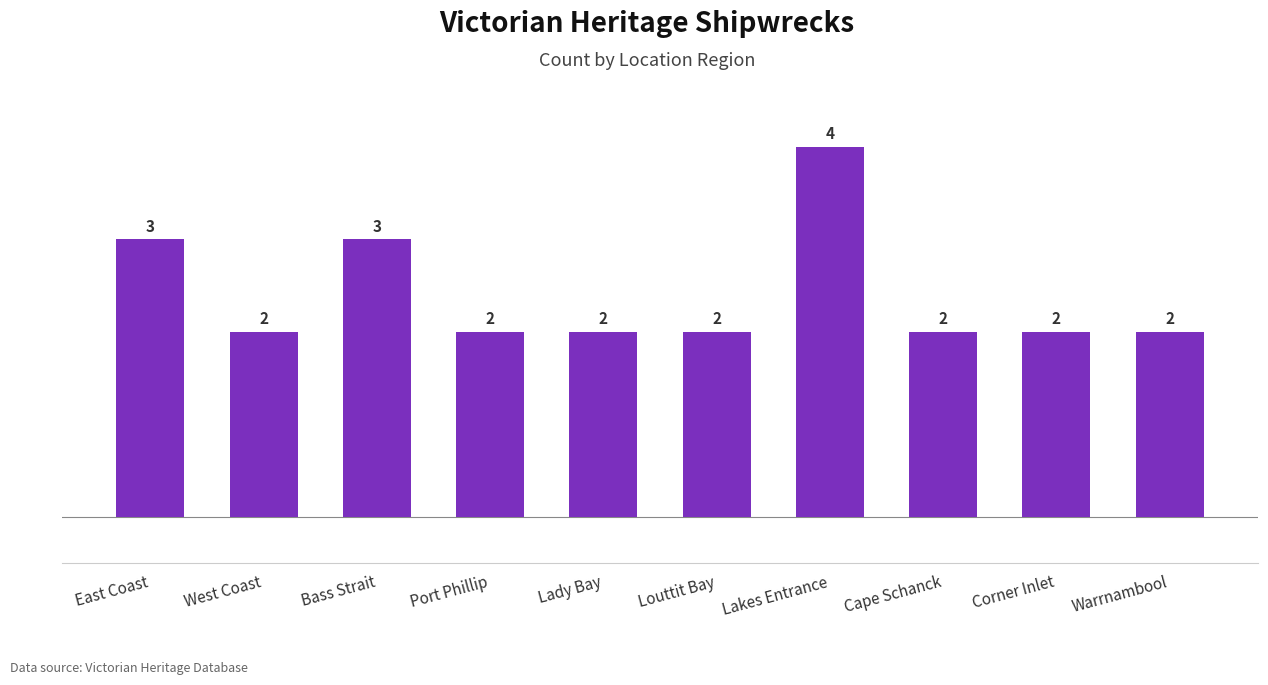

Which category has the highest value across all series?

Lakes Entrance